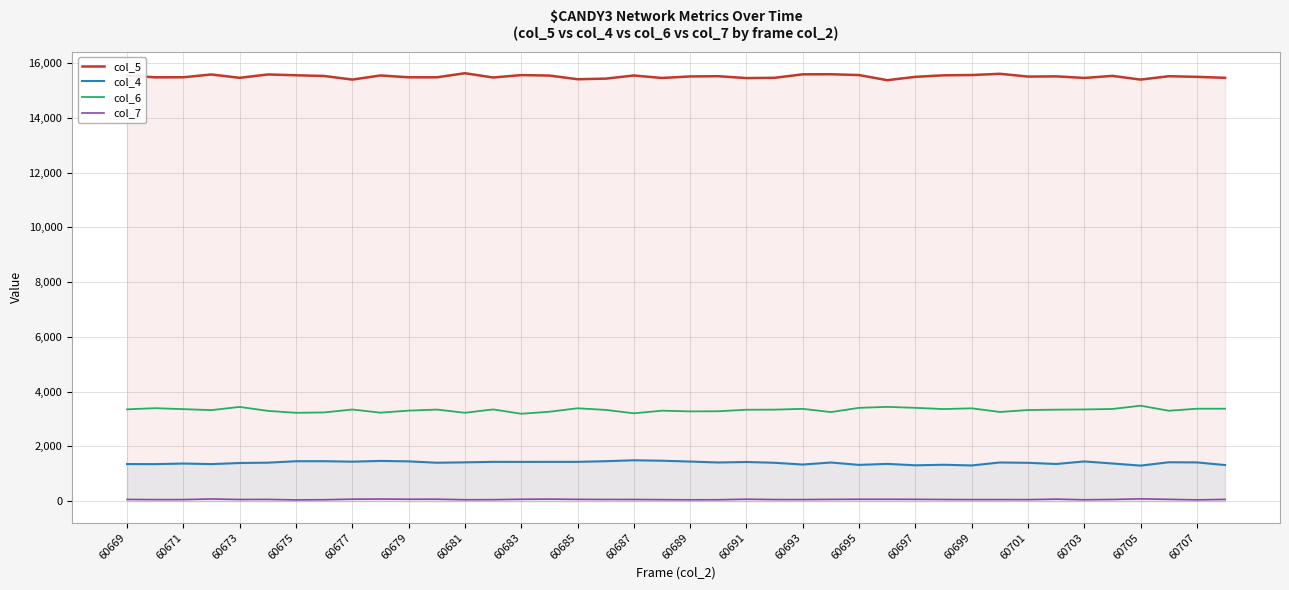

What are all the series names shown in the legend?

col_5, col_4, col_6, col_7